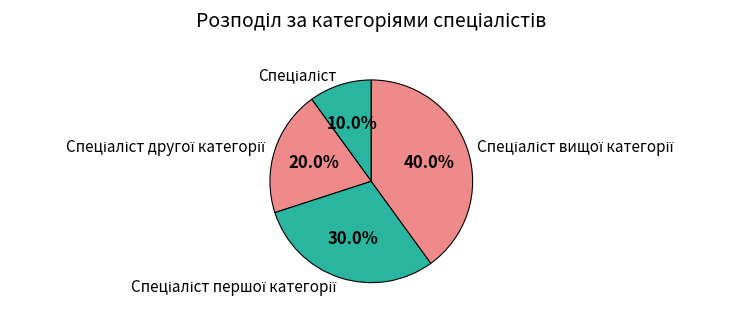

To the nearest percent, what is the difference between the largest and smallest slice percentages?

30%